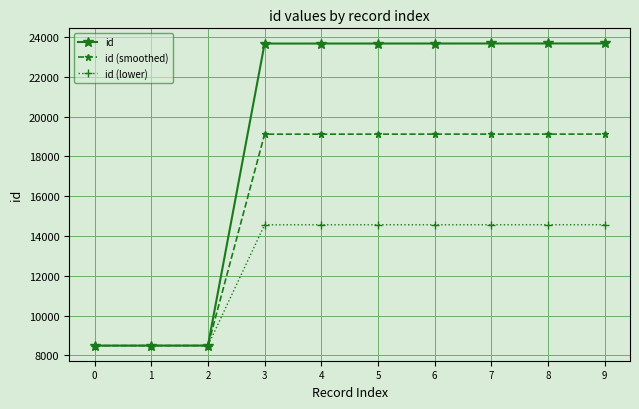

Which series has the largest total across all categories?

id